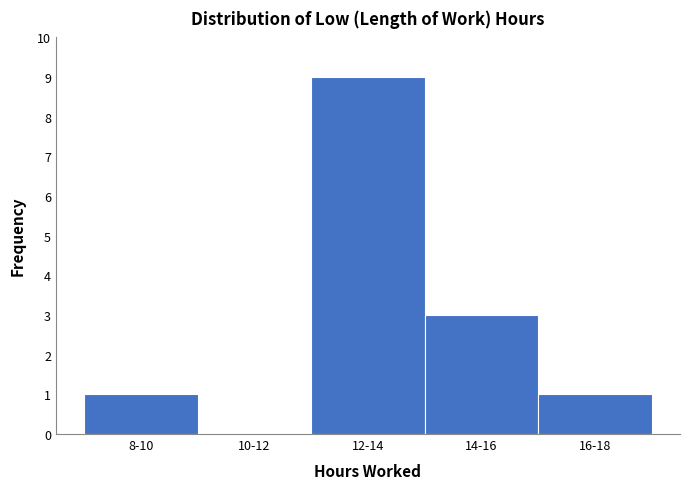

Reading left to right, transcribe all the data shown in this chart.

8-10=1	10-12=0	12-14=9	14-16=3	16-18=1